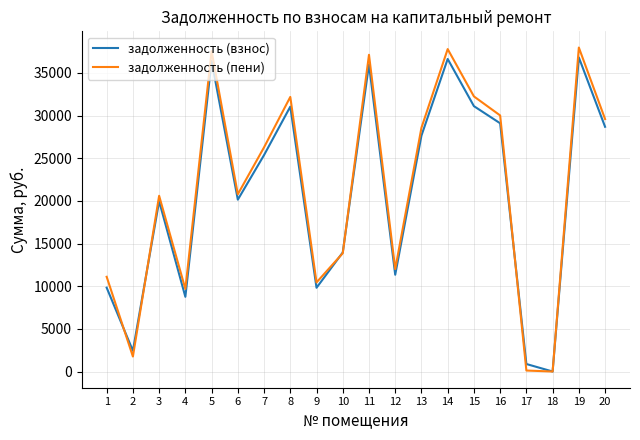

Which series has the largest total across all categories?

задолженность (пени)